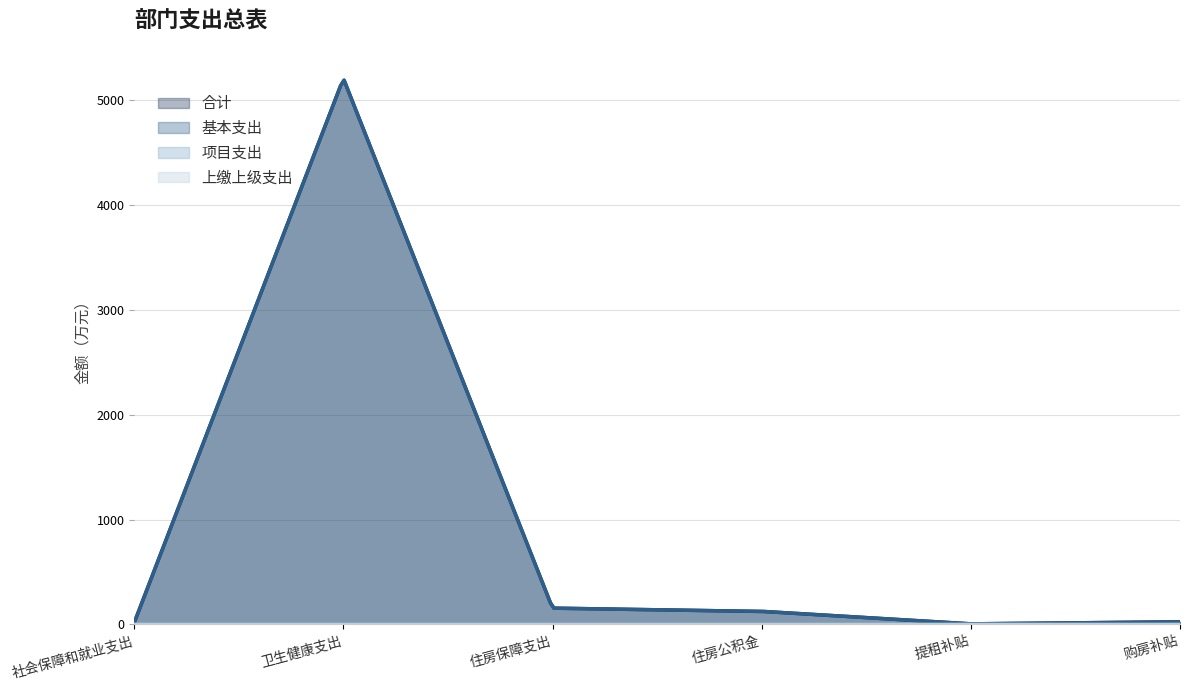

Which series has the largest total across all categories?

合计